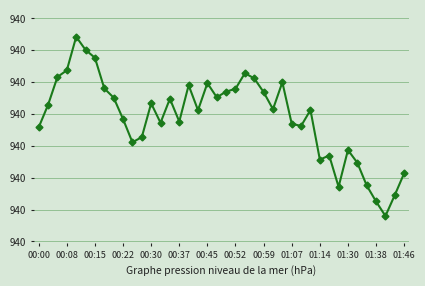

Where does the data first go above 940?

00:00